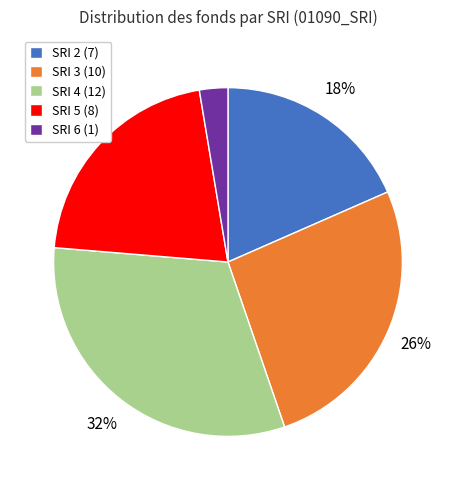

What is the smallest slice in the pie chart?

SRI 6 (1)